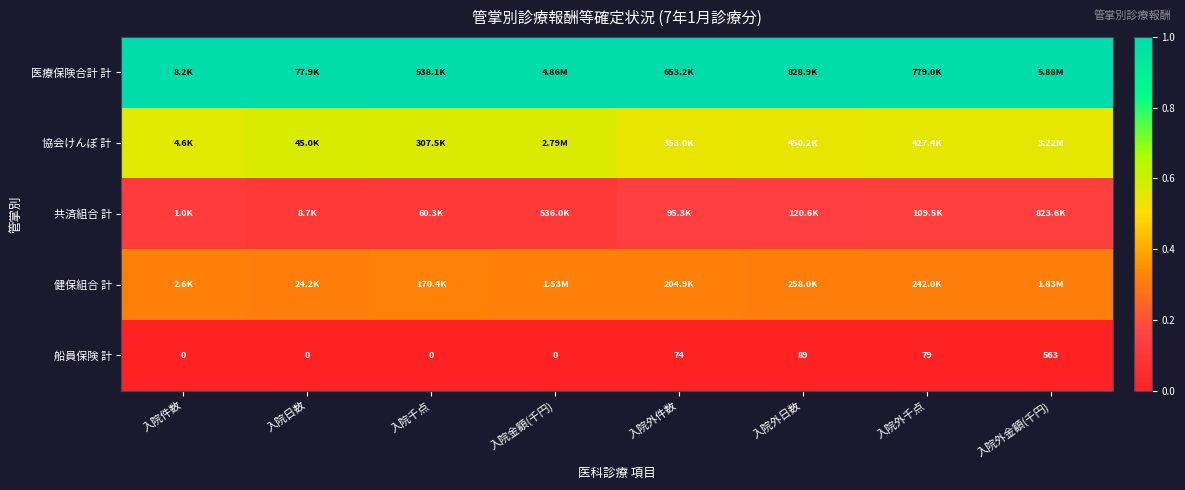

Which category has the highest value in the 船員保険 計 series?

入院外金額(千円)